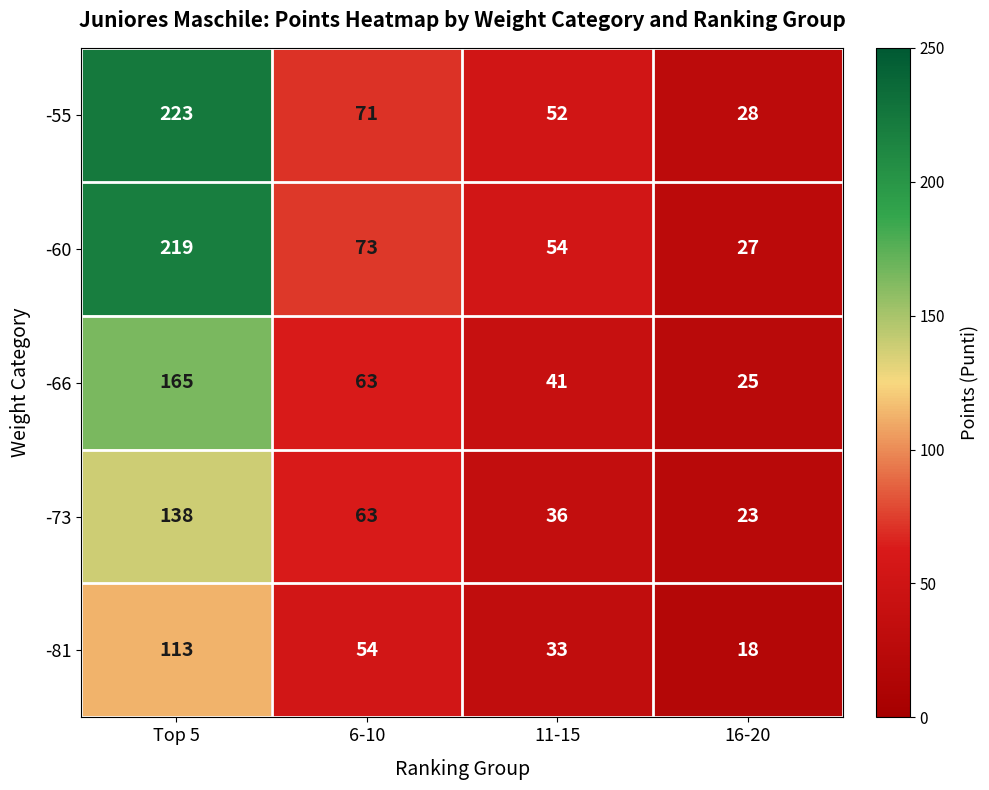

Reading left to right, extract all data points from this chart.

-55: Top 5=223	6-10=71	11-15=52	16-20=28
-60: Top 5=219	6-10=73	11-15=54	16-20=27
-66: Top 5=165	6-10=63	11-15=41	16-20=25
-73: Top 5=138	6-10=63	11-15=36	16-20=23
-81: Top 5=113	6-10=54	11-15=33	16-20=18